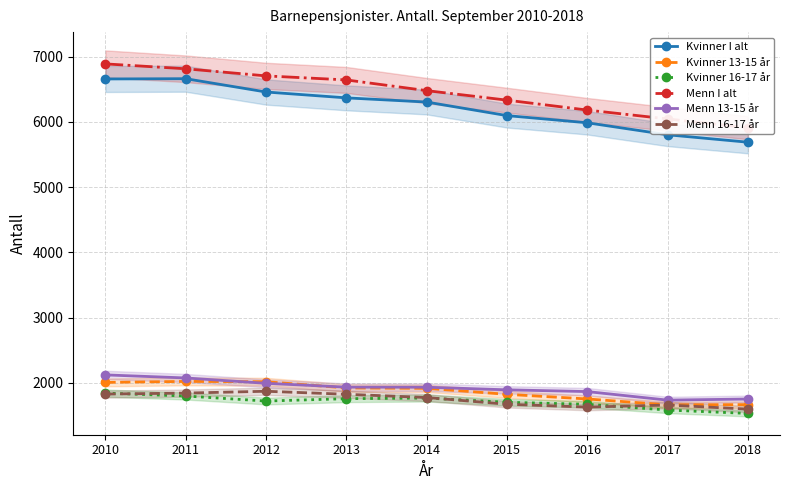

How many categories are shown in the chart?

9